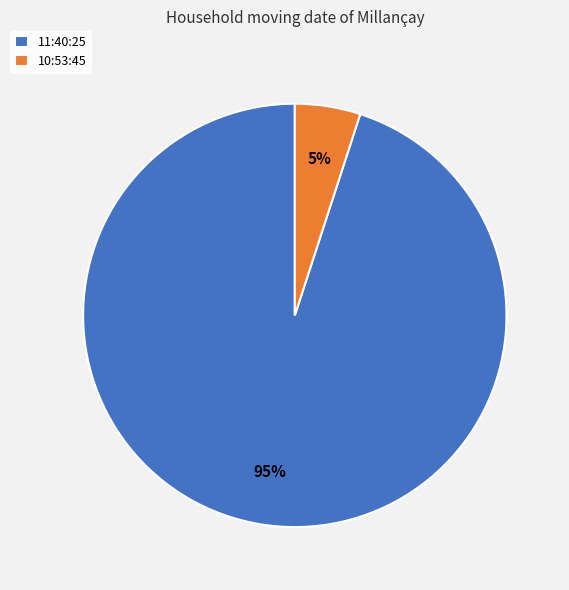

Is it true that 10:53:45 is 1% of the pie?

False